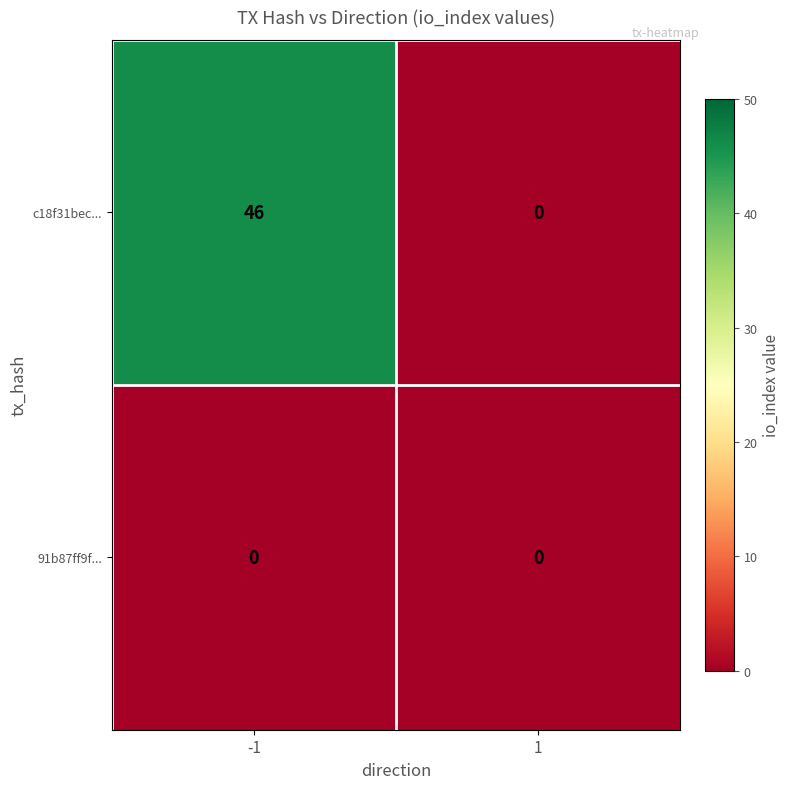

The value of 91b87ff9f... at -1 is 0. True or false?

True